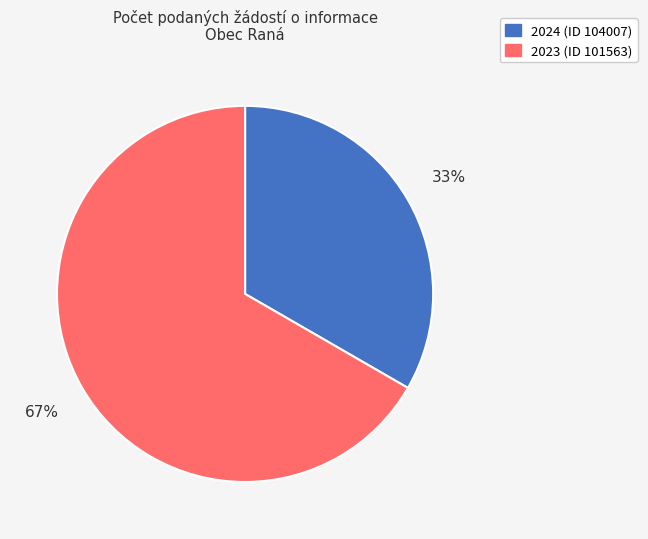

Which slice represents more than half of the pie?

2023 (ID 101563)